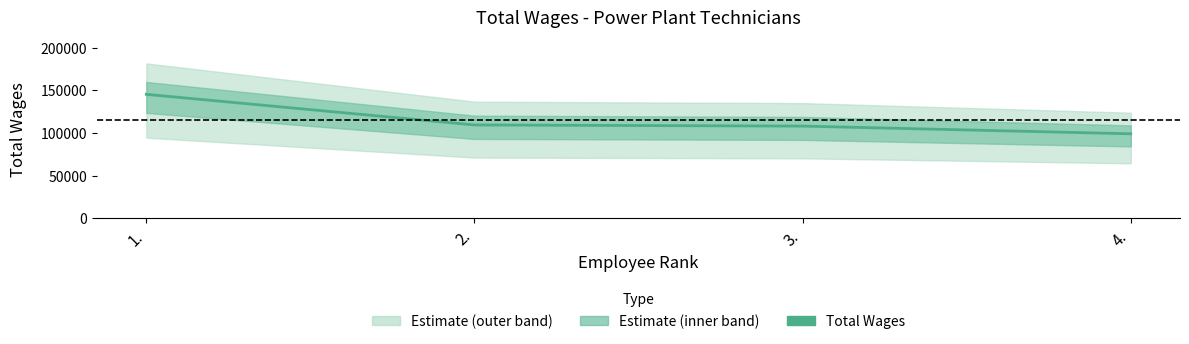

What is the difference between the maximum and minimum values?

46366